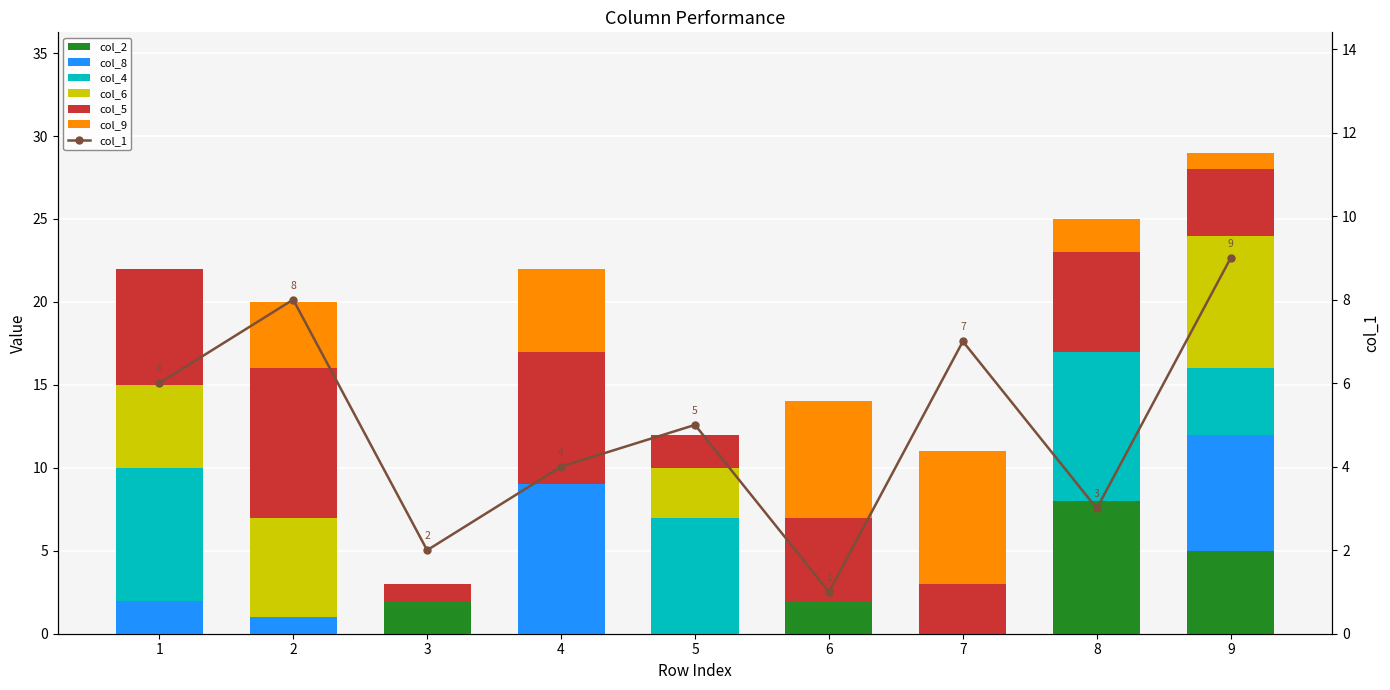

How many bars are there in each group?

6